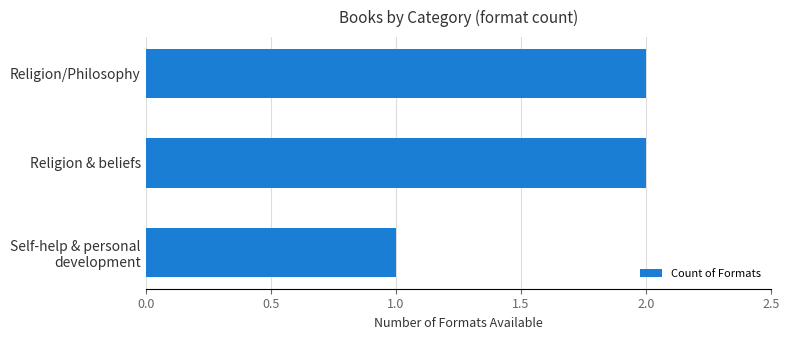

True or false: the data shows 2 at Religion/Philosophy.

True